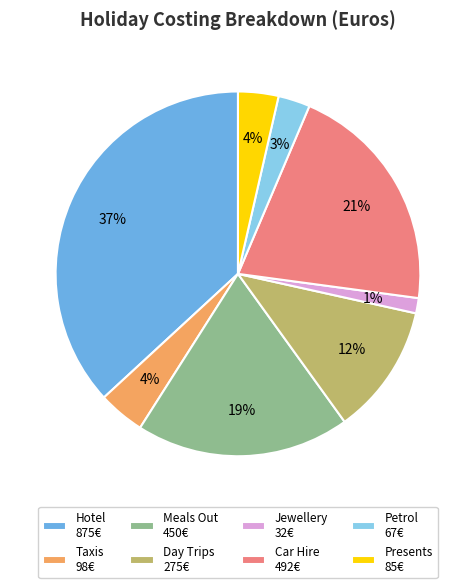

How many segments does this pie chart have?

8